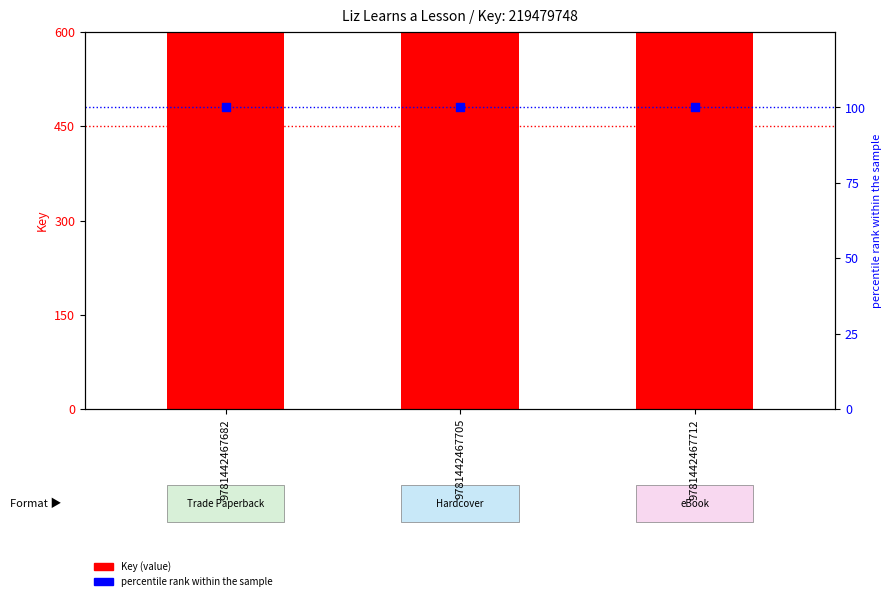

What are all the series names shown in the legend?

Key (value), percentile rank within the sample